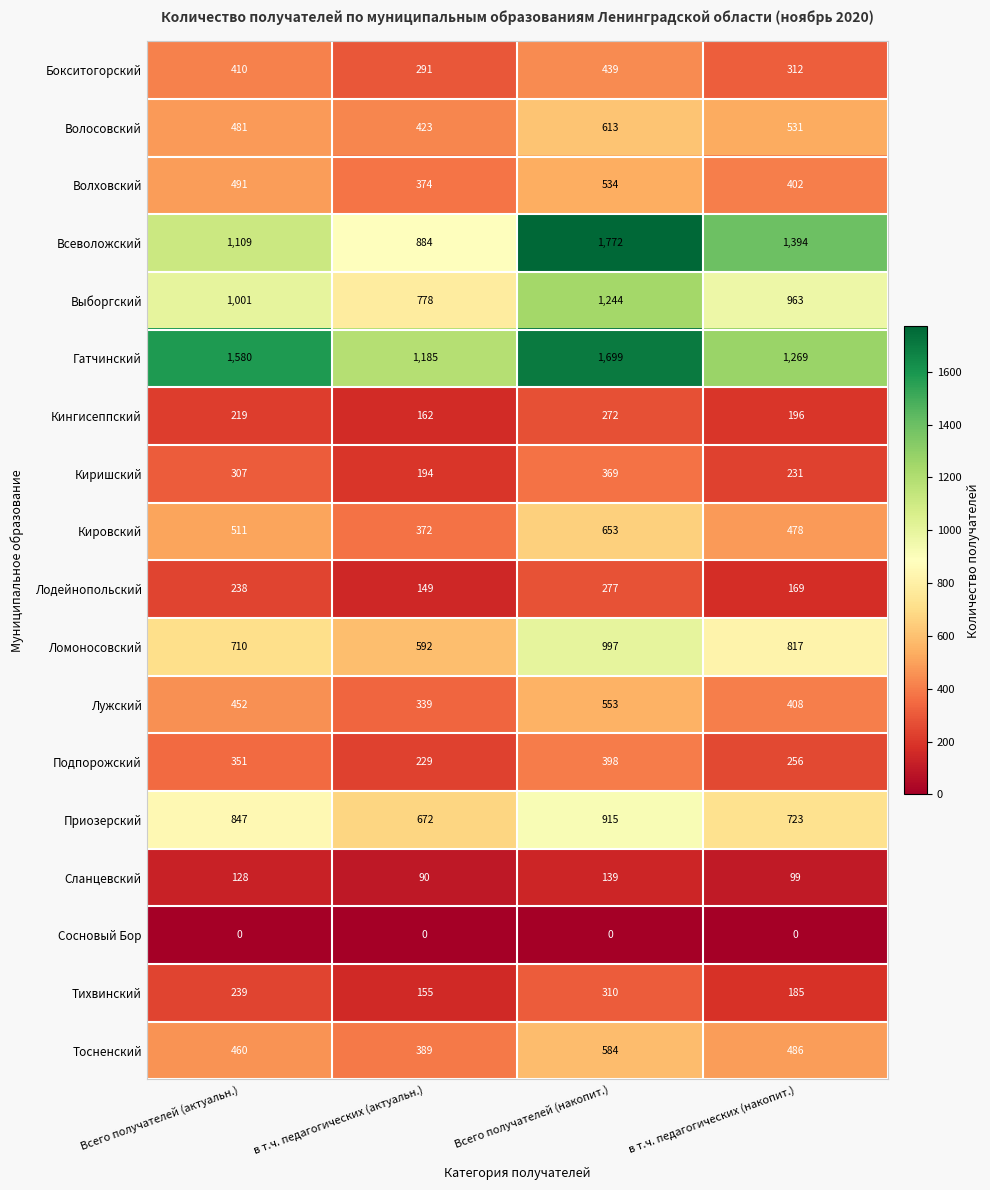

What is the maximum value for Приозерский?

915